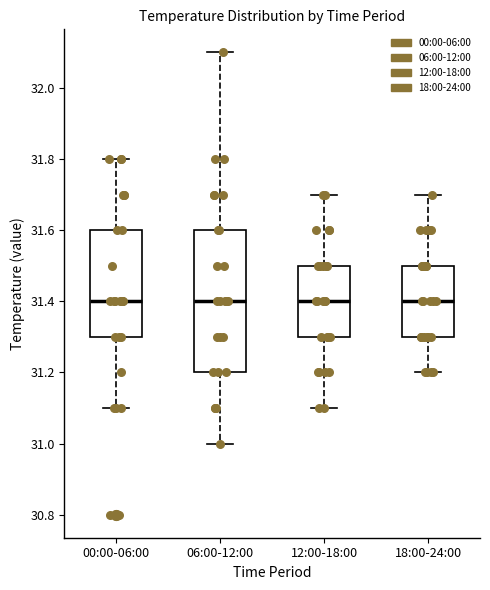

Which box is the tallest, from its lower edge to its upper edge?

06:00-12:00